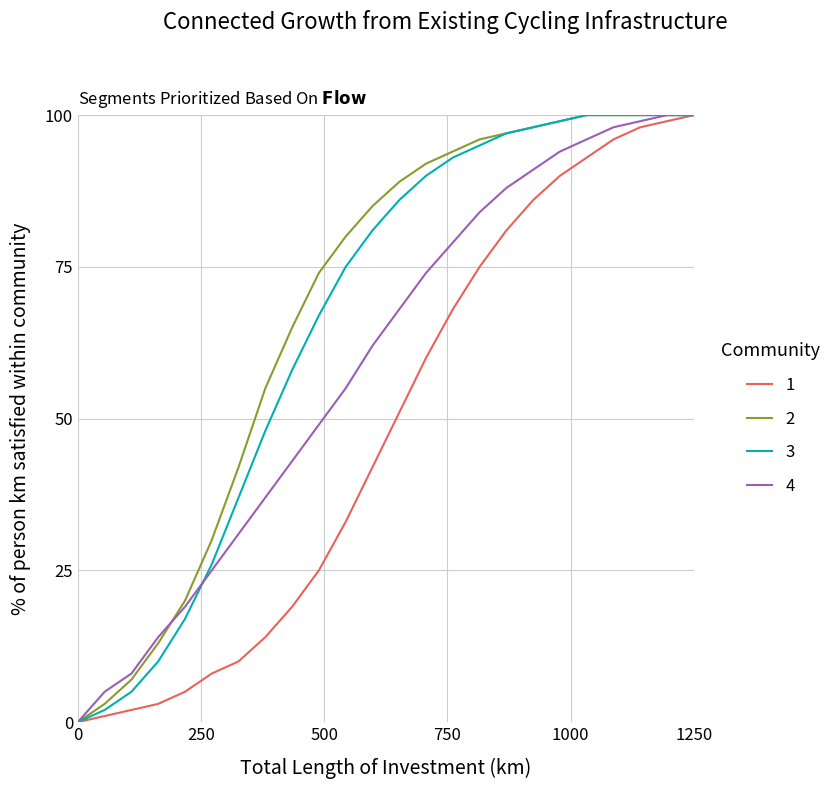

What is the maximum value shown in the chart?

100